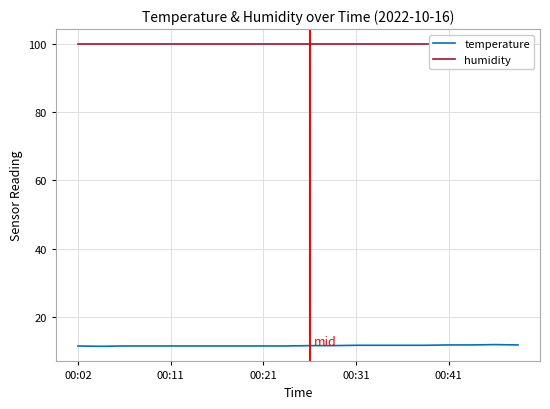

List the series in order of their peak value, lowest first.

temperature, humidity